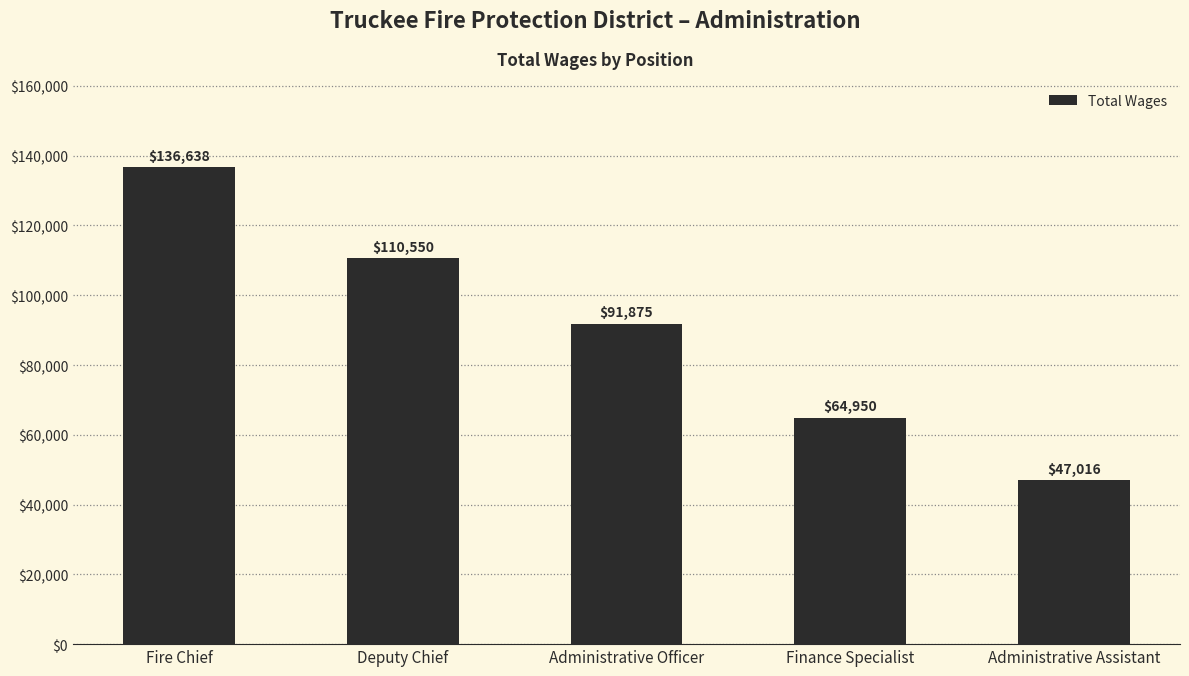

What is the sum of the values at Finance Specialist and Administrative Assistant?

111966